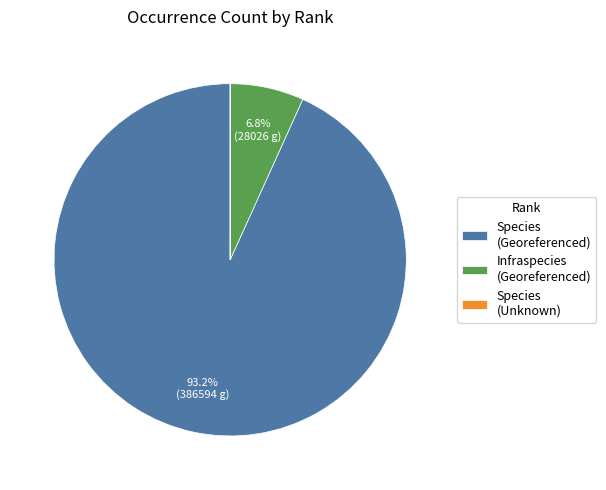

Do Infraspecies (Georeferenced) and Species (Georeferenced) together represent more than half of the pie?

Yes